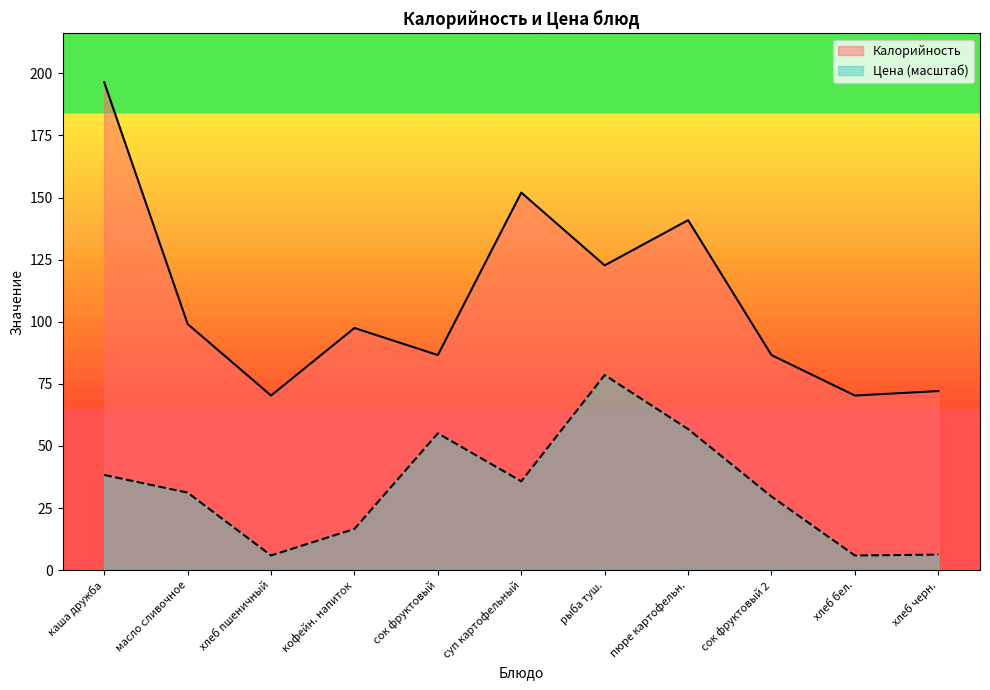

At which category is the sum across all series the highest?

каша дружба